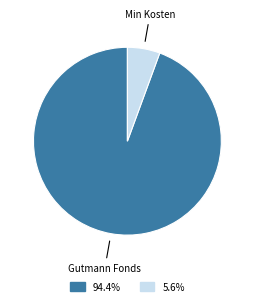

Is there a majority slice in this chart?

Yes